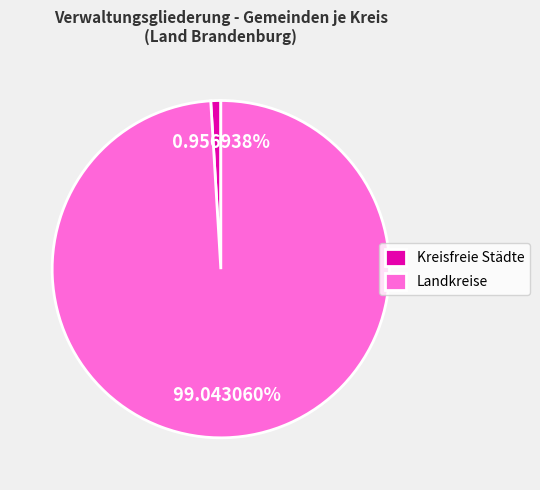

Count the number of slices in the pie.

2